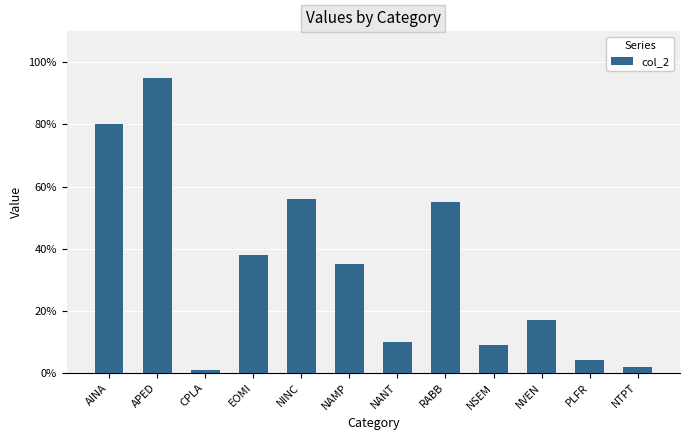

Which has a higher value, NVEN or EOMI?

EOMI